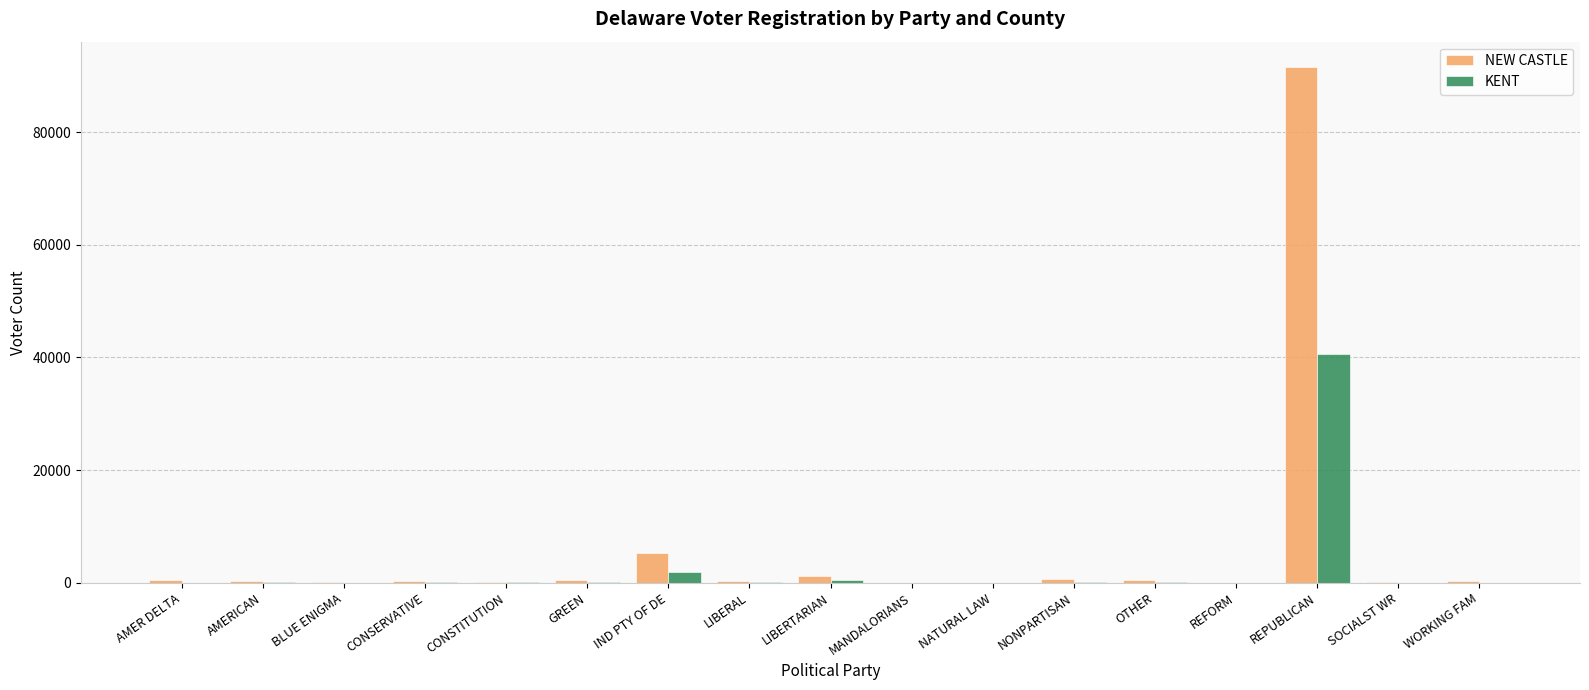

Count the number of categories in the chart.

17